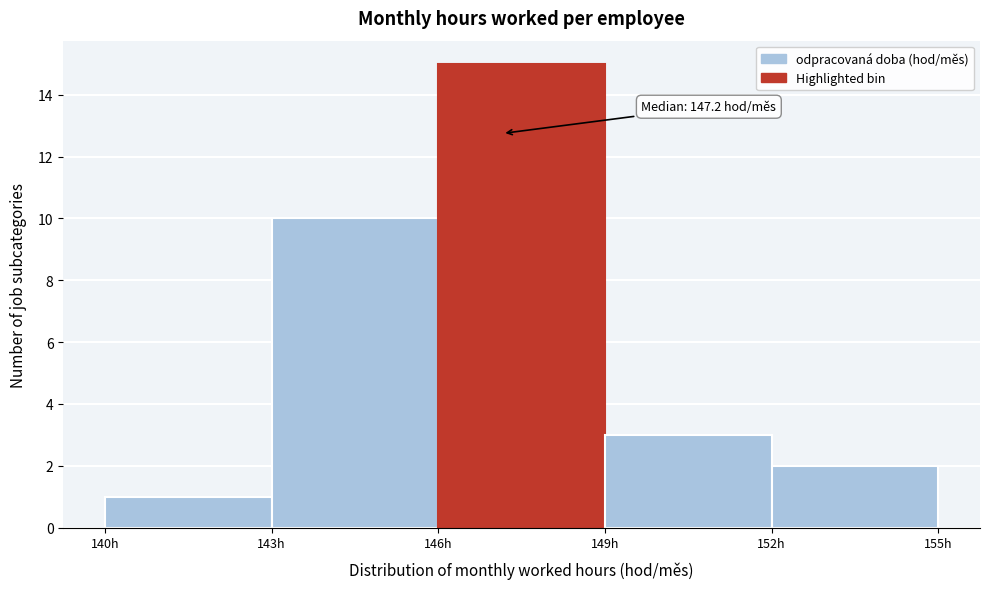

Which range on the x-axis has the tallest bar?

146 to 149